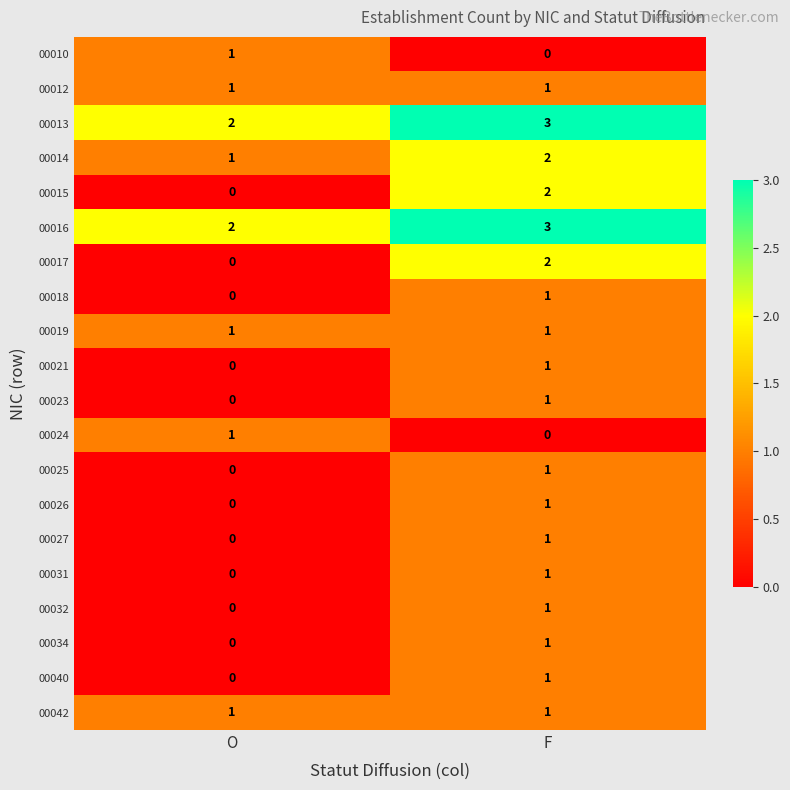

The 00016 series shows 1 at O. True or false?

False